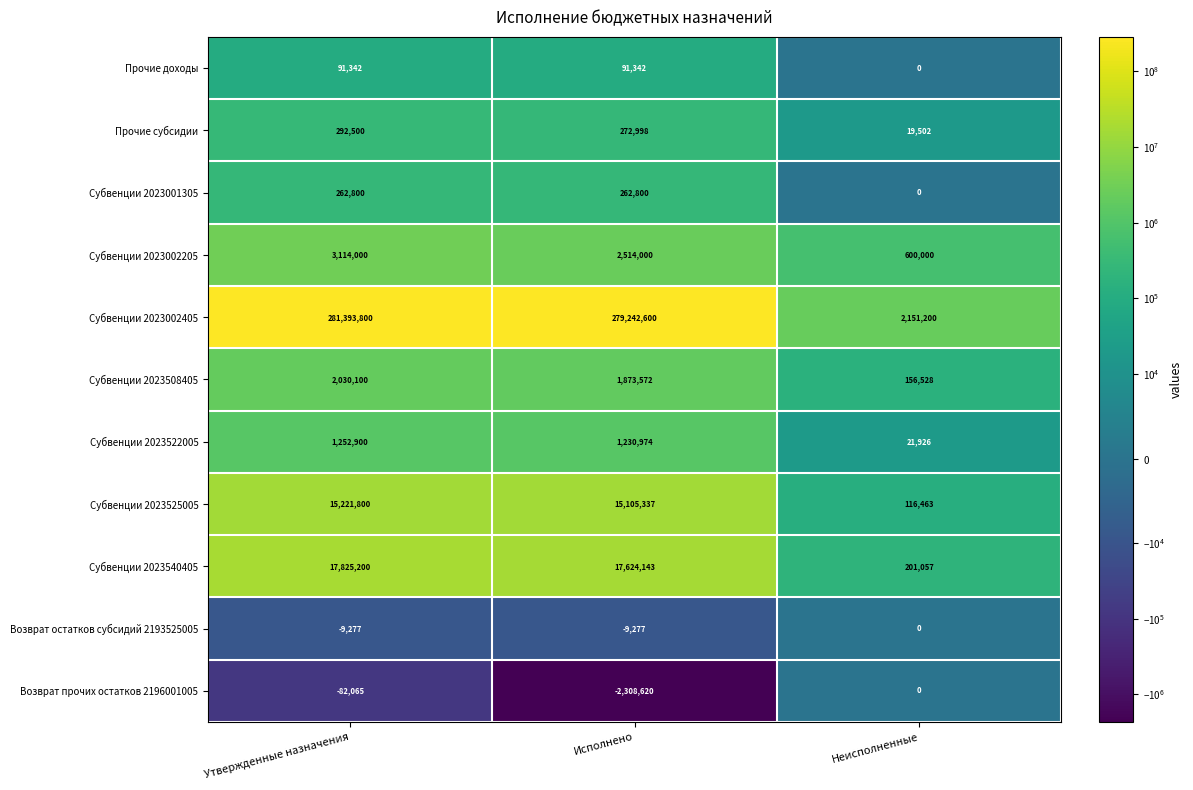

What is the total value across all series at Утвержденные назначения?

321393100